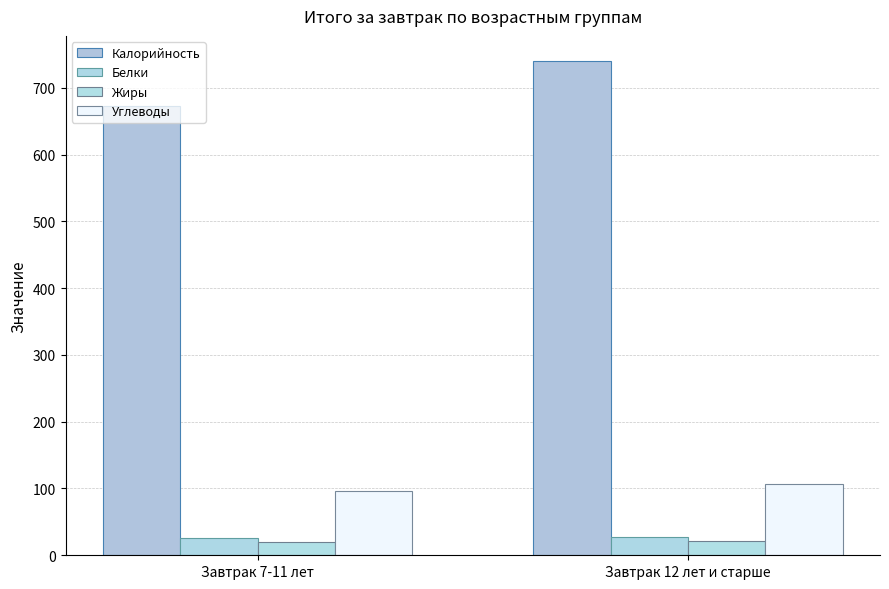

Reading left to right, list all the values displayed in this chart.

Калорийность: 673.1	740.7
Белки: 25.5	27.7
Жиры: 19.6	21.0
Углеводы: 95.5	106.6